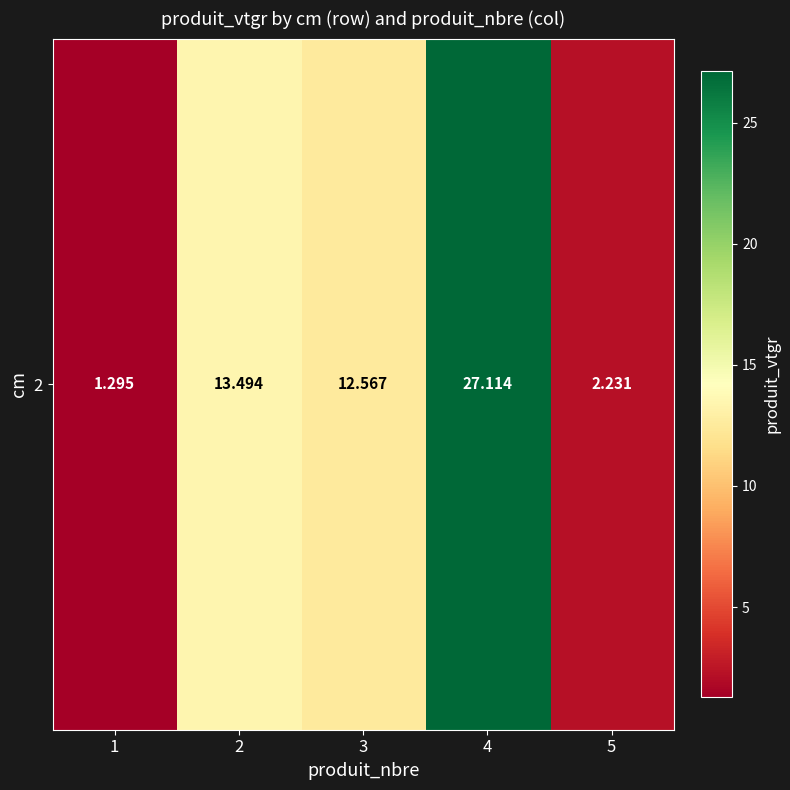

Reading left to right, extract all data points from this chart.

1.3	13.5	12.6	27.1	2.2